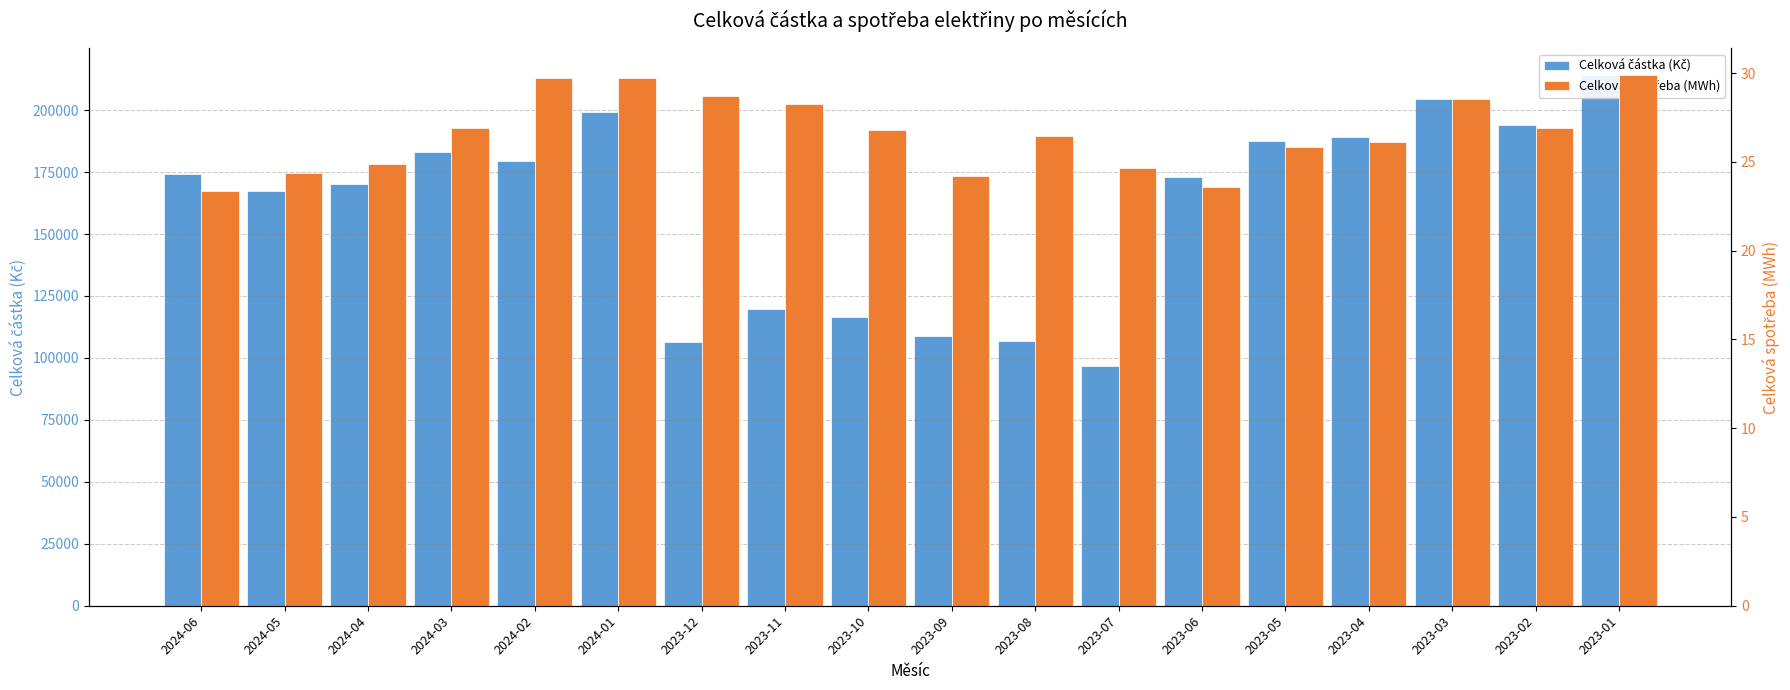

True or false: Celková spotřeba (MWh) has a value of 24.6 at 2023-07.

True